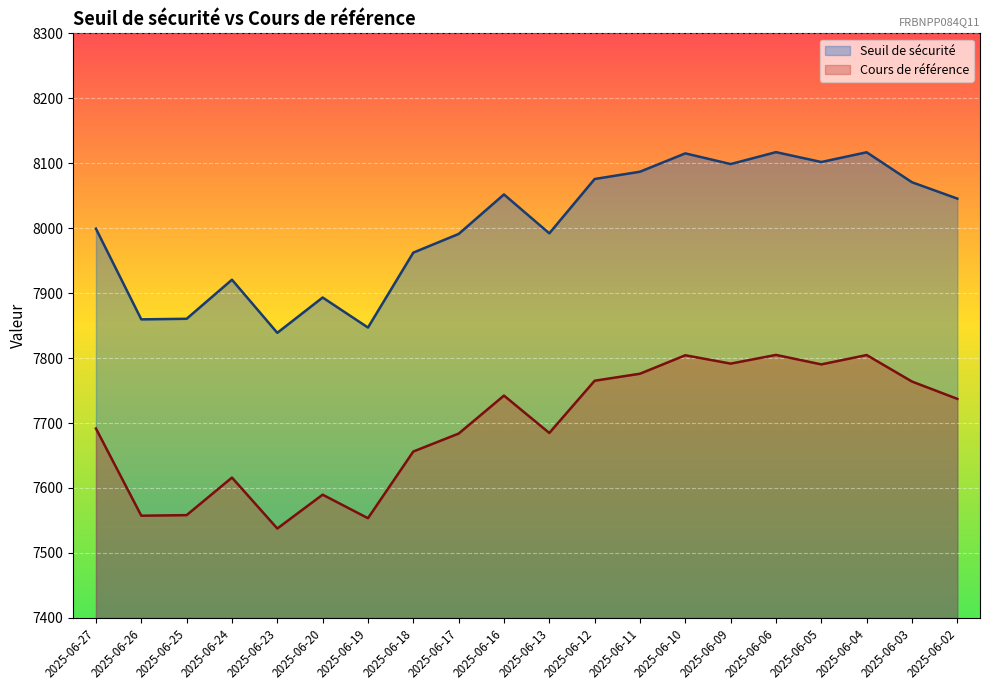

What is the sum of the Cours de référence values at 2025-06-23 and 2025-06-03?

15301.4